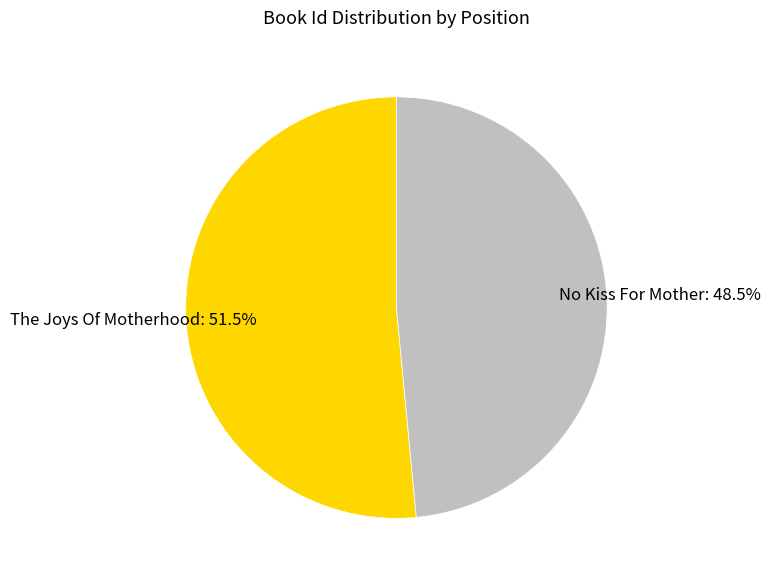

Rank the categories by value from lowest to highest.

No Kiss For Mother, The Joys Of Motherhood